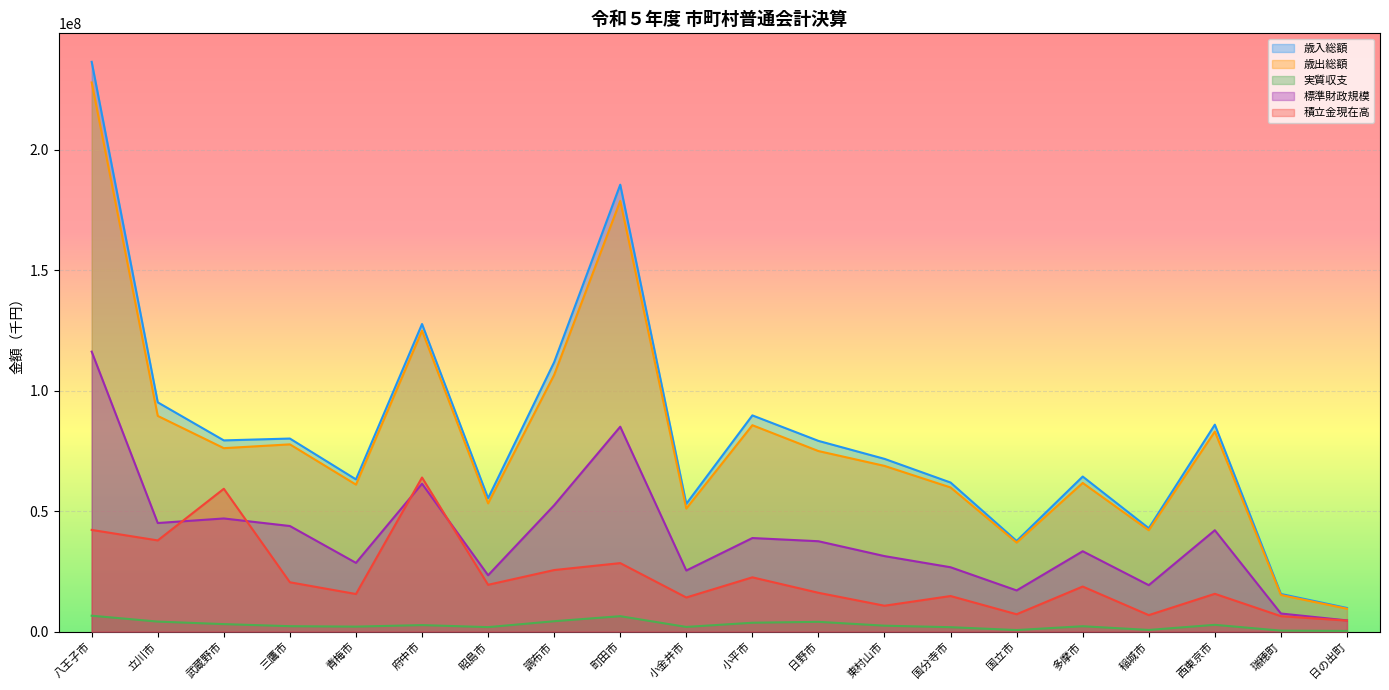

How many lines are shown in the chart?

5